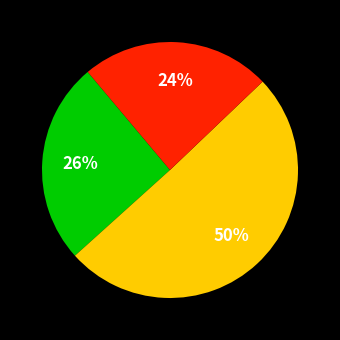

To the nearest percent, what is the difference between the largest and smallest slice percentages?

26%